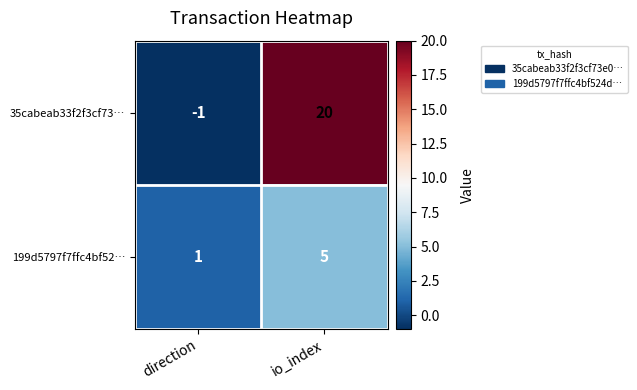

What value does the 199d5797f7ffc4bf52… series have at io_index?

5